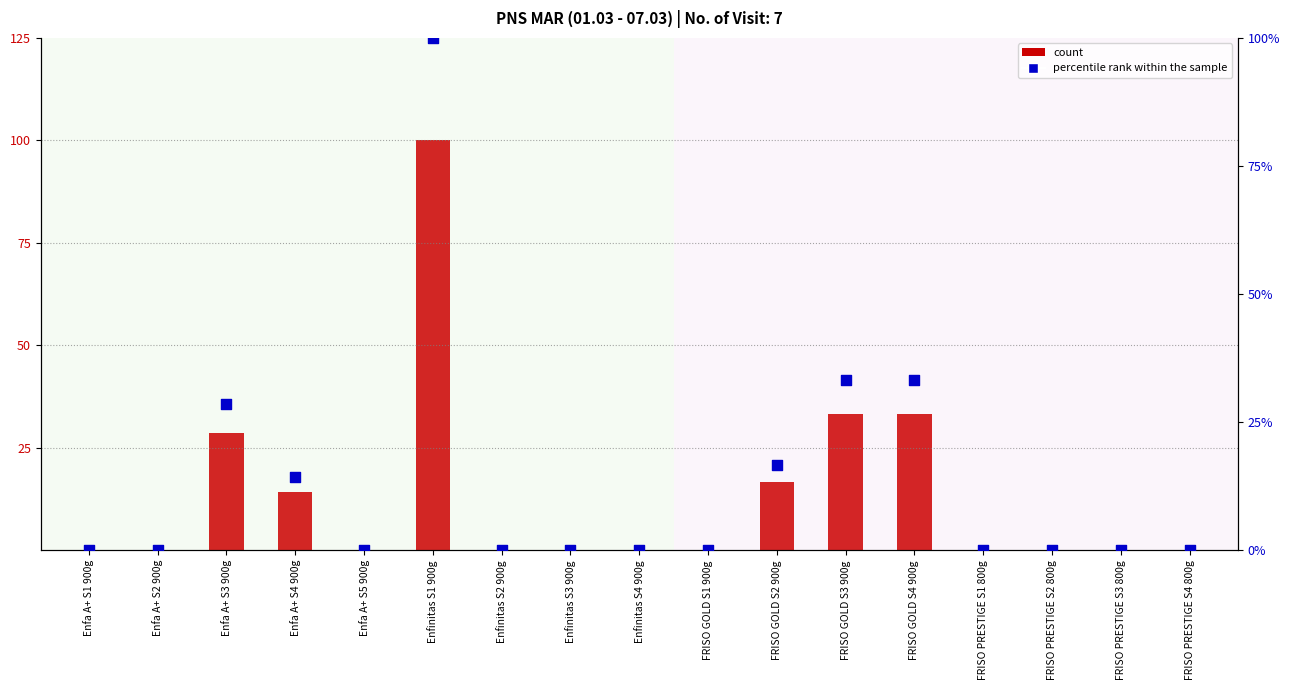

What are all the series names shown in the legend?

count, percentile rank within the sample